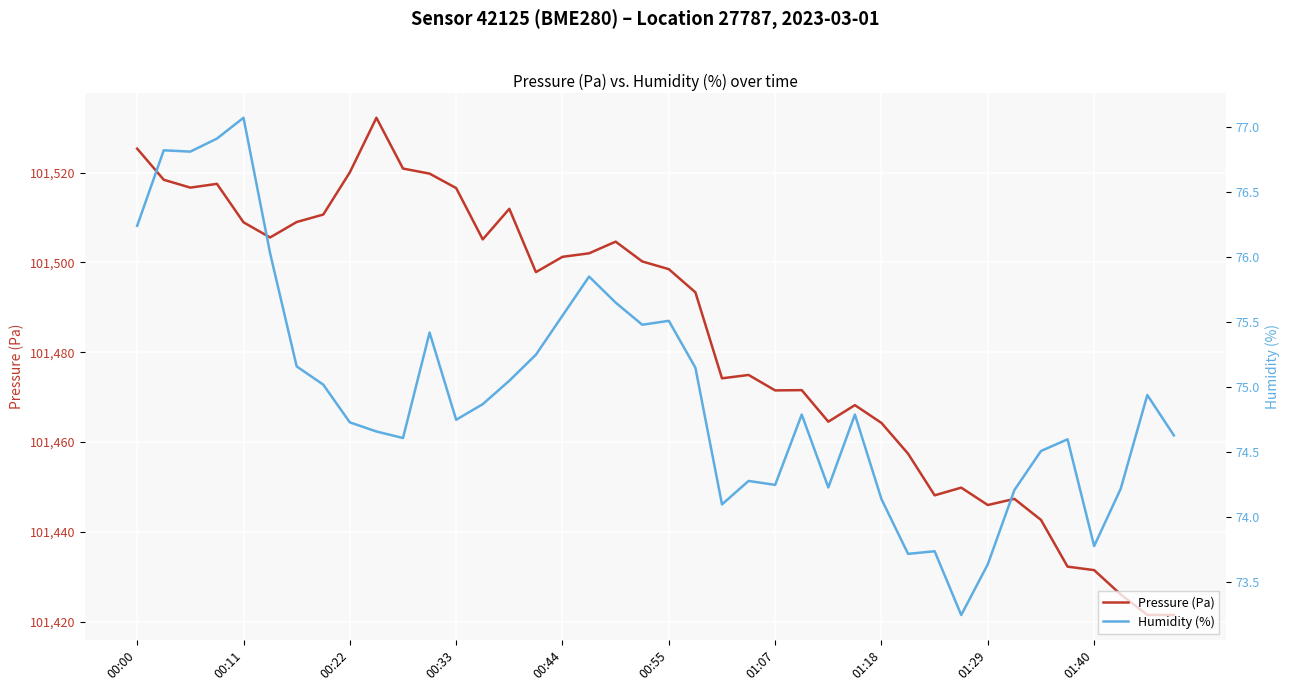

What is the value of the Humidity (%) point at the 4th from the left?

76.9